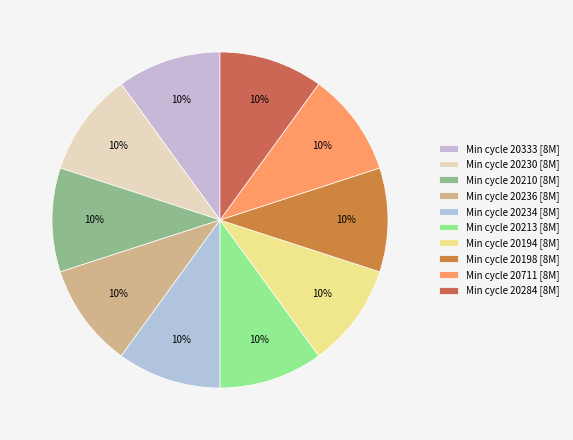

Which category has the biggest portion of the pie?

20194